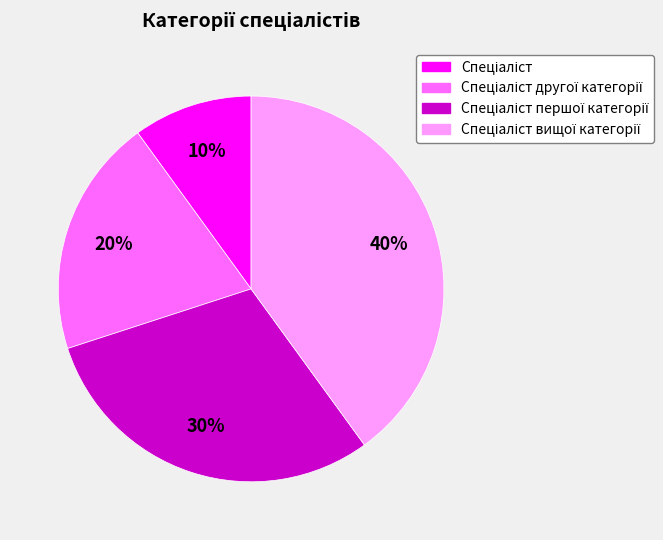

Does any single category account for the majority?

No